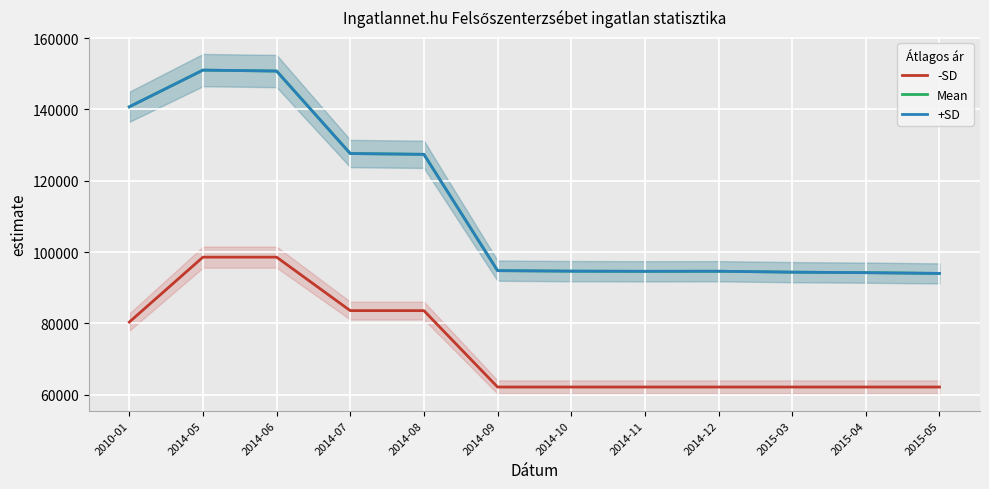

At which label does +SD reach its peak?

2014-05